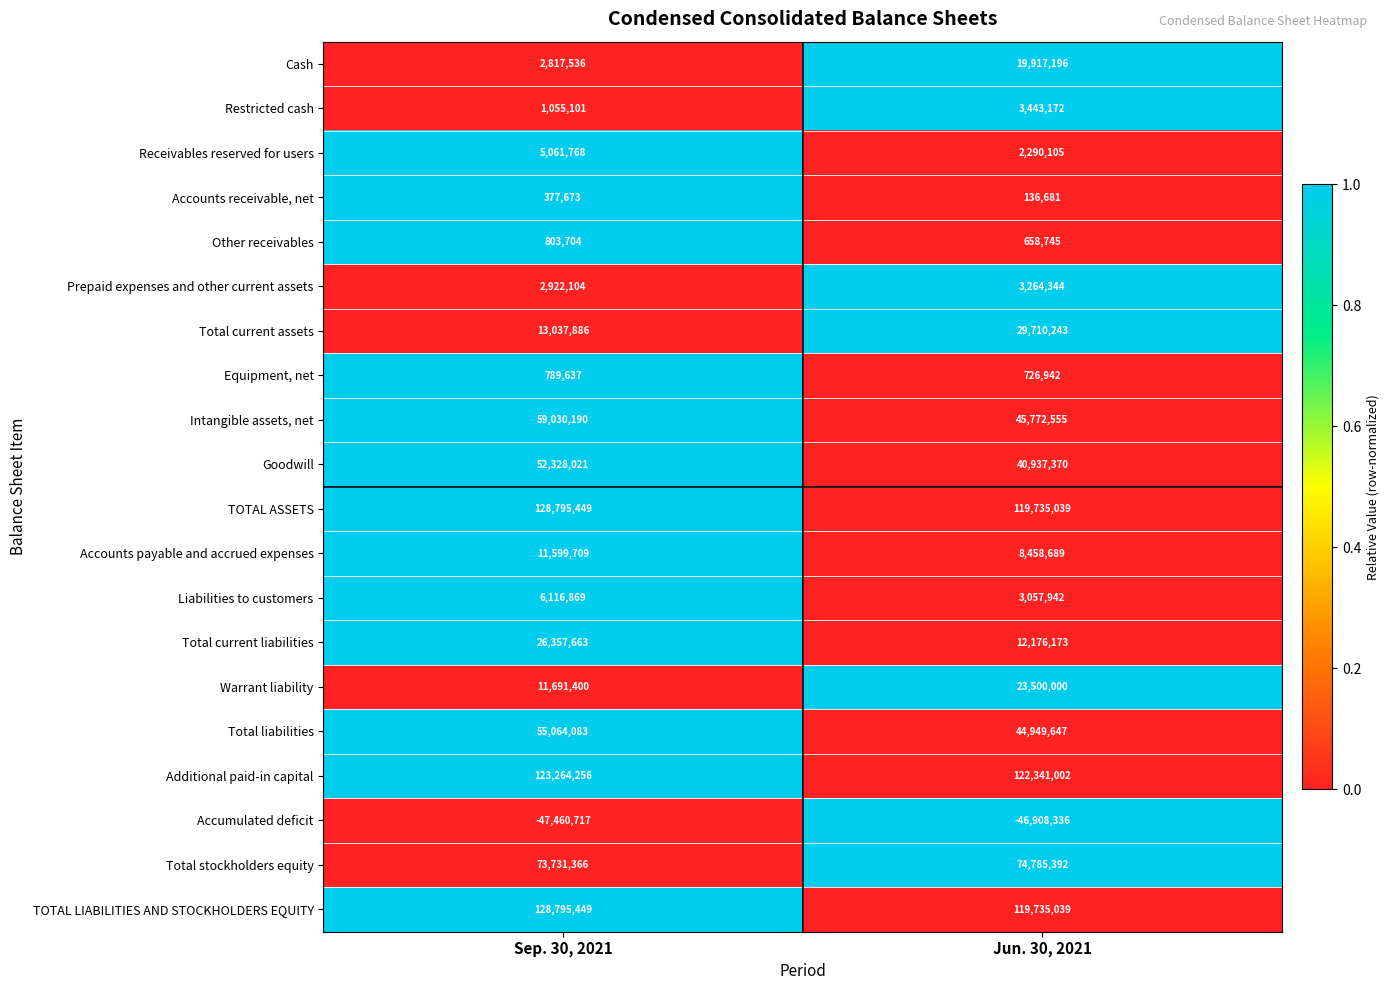

What is the sum of all Accounts receivable, net values?

514354